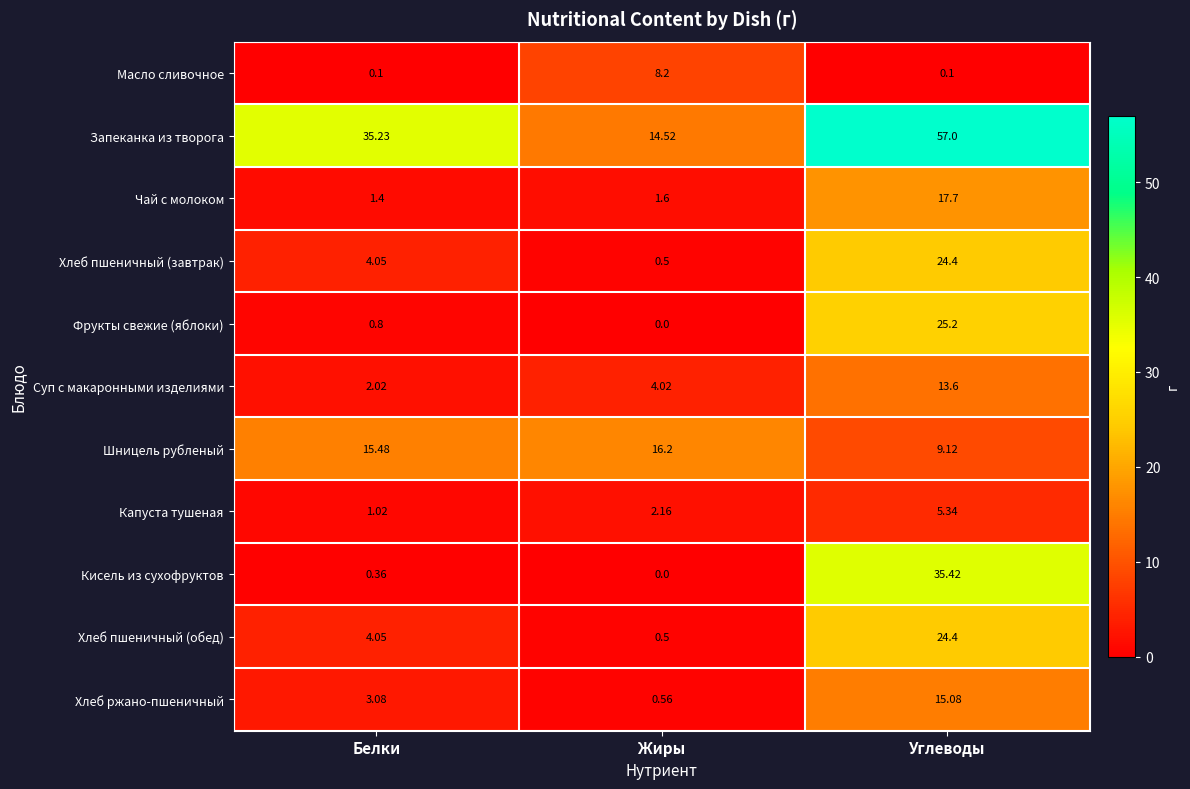

At which label is Шницель рубленый closest to 12?

Углеводы